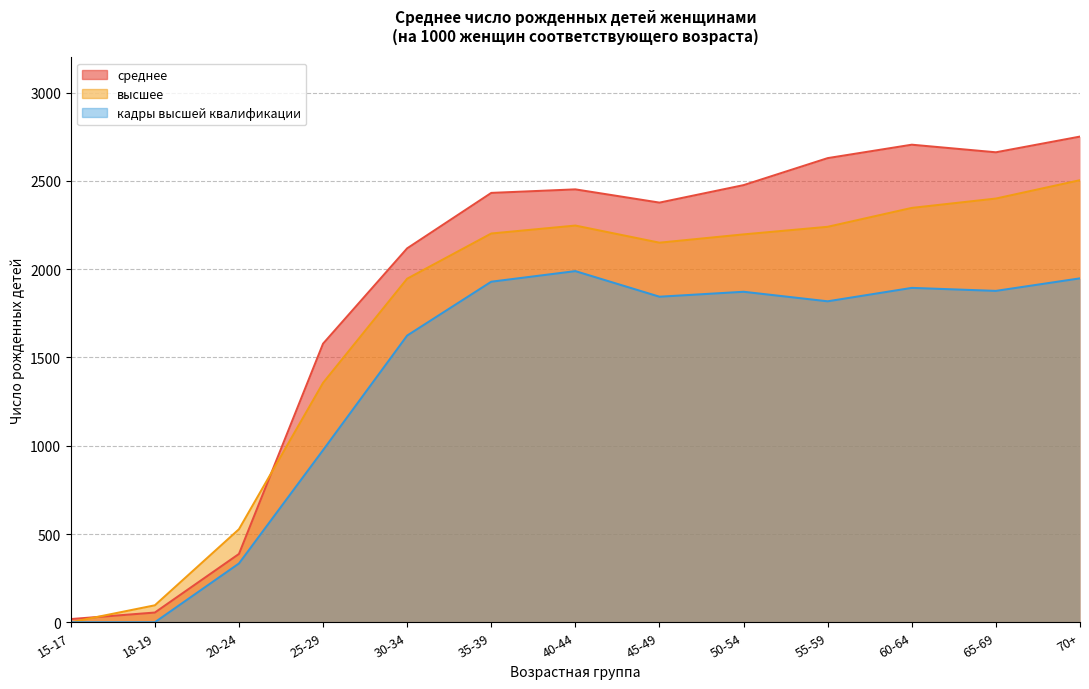

The высшее series shows 3926 at 70+. True or false?

False